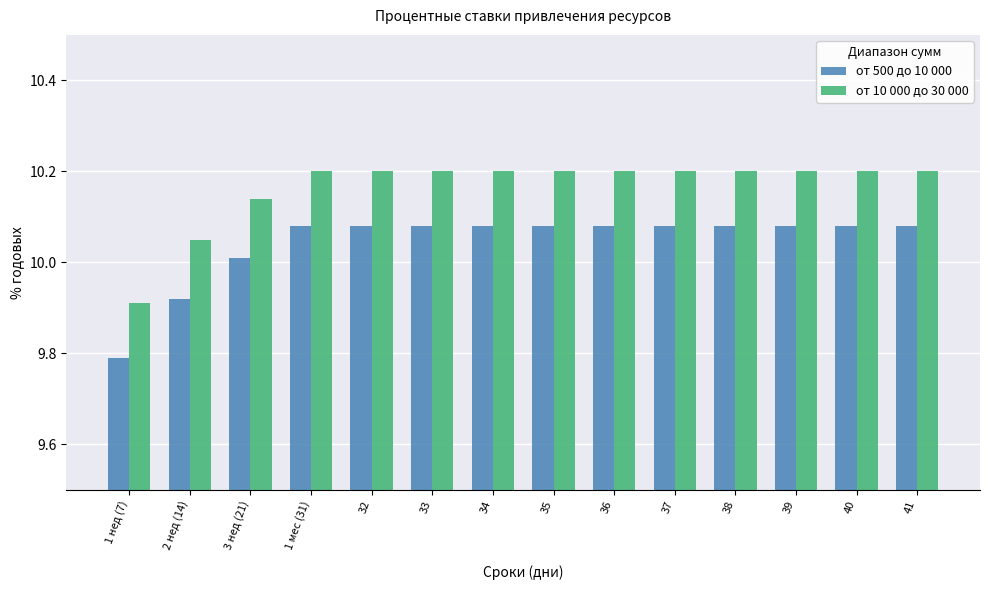

At which label does от 10 000 до 30 000 reach its minimum?

1 нед (7)